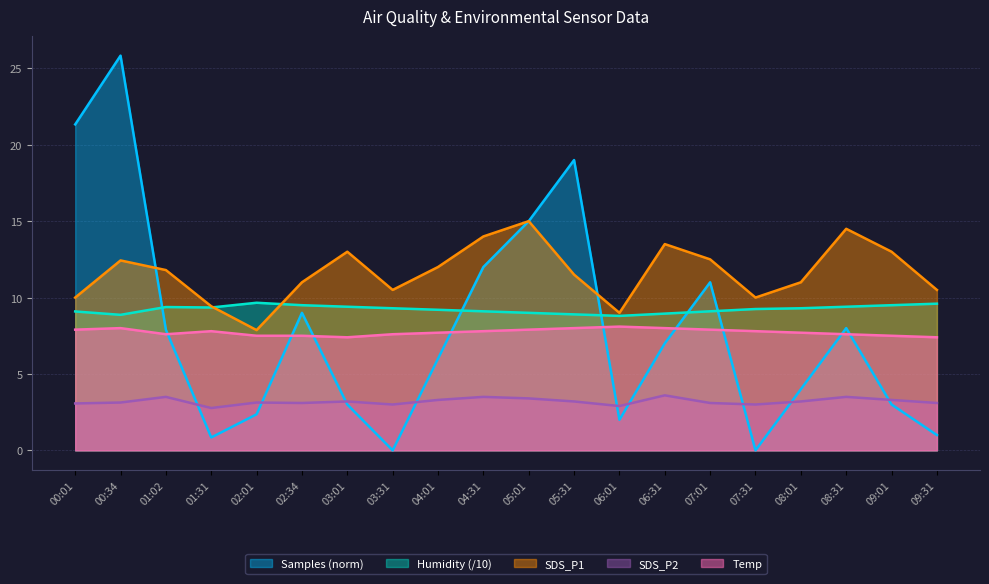

What is the label of the 12th point from the right?

04:01